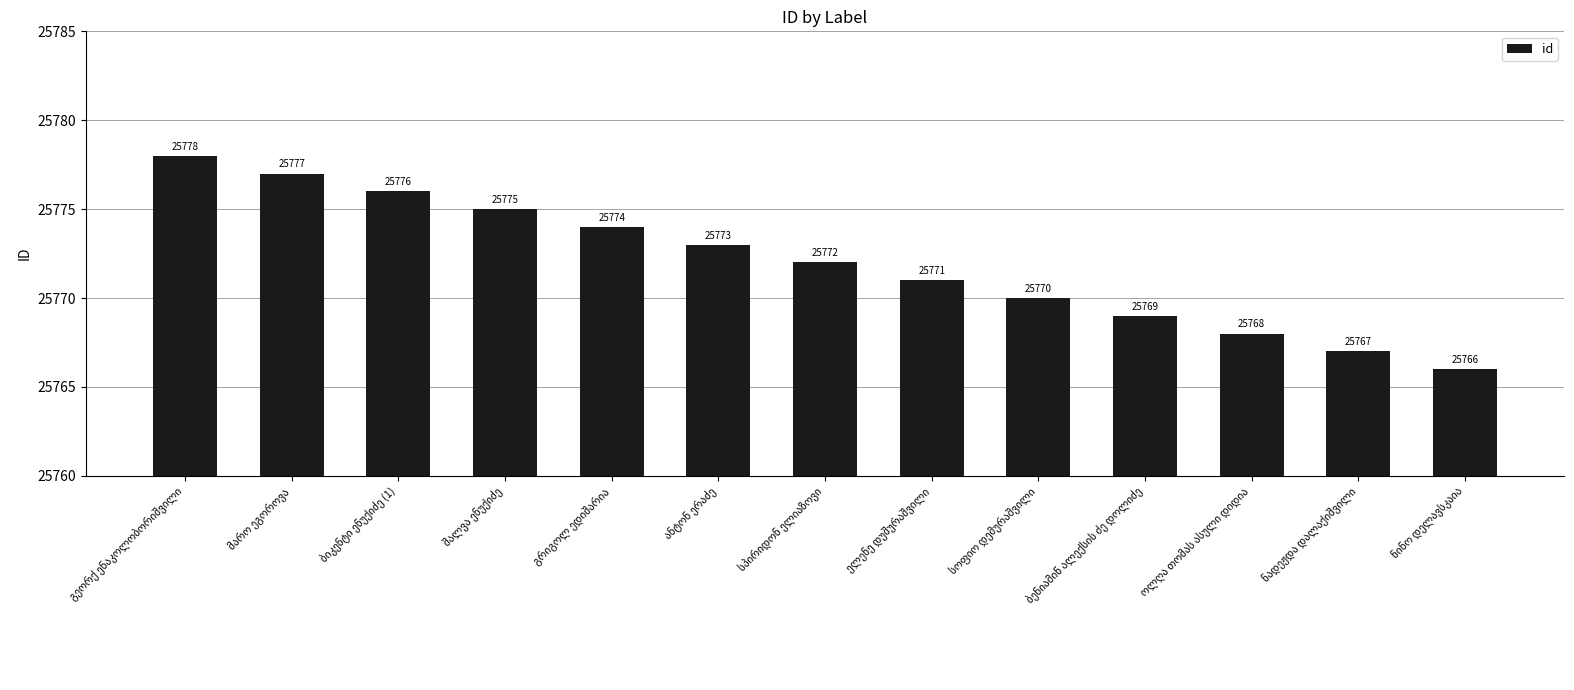

What is the sum of all values?

335036